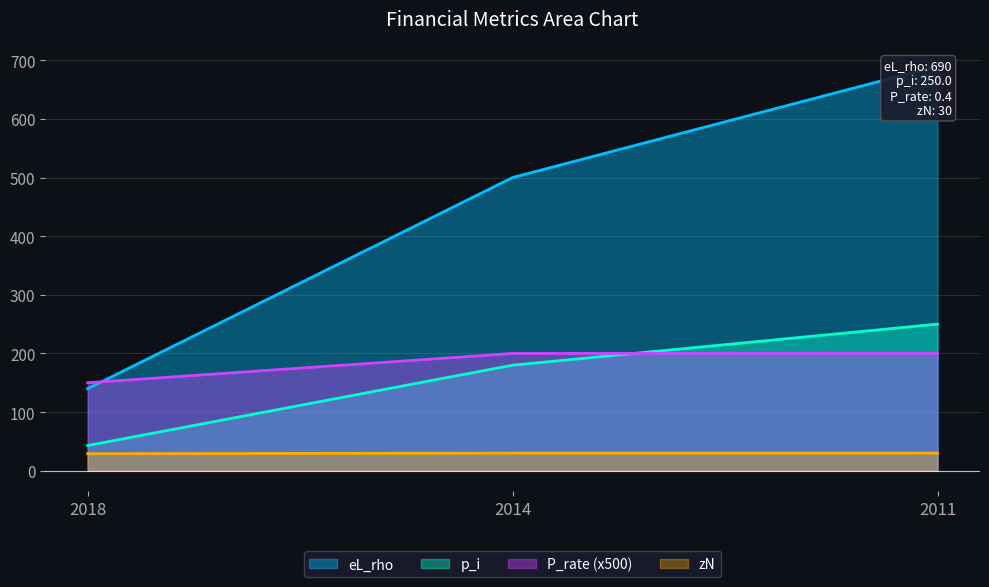

Reading right to left, extract all data points from this chart.

zN: 30	30	29
eL_rho: 690	500	140
p_i: 250	180	43
P_rate: 200	200	150